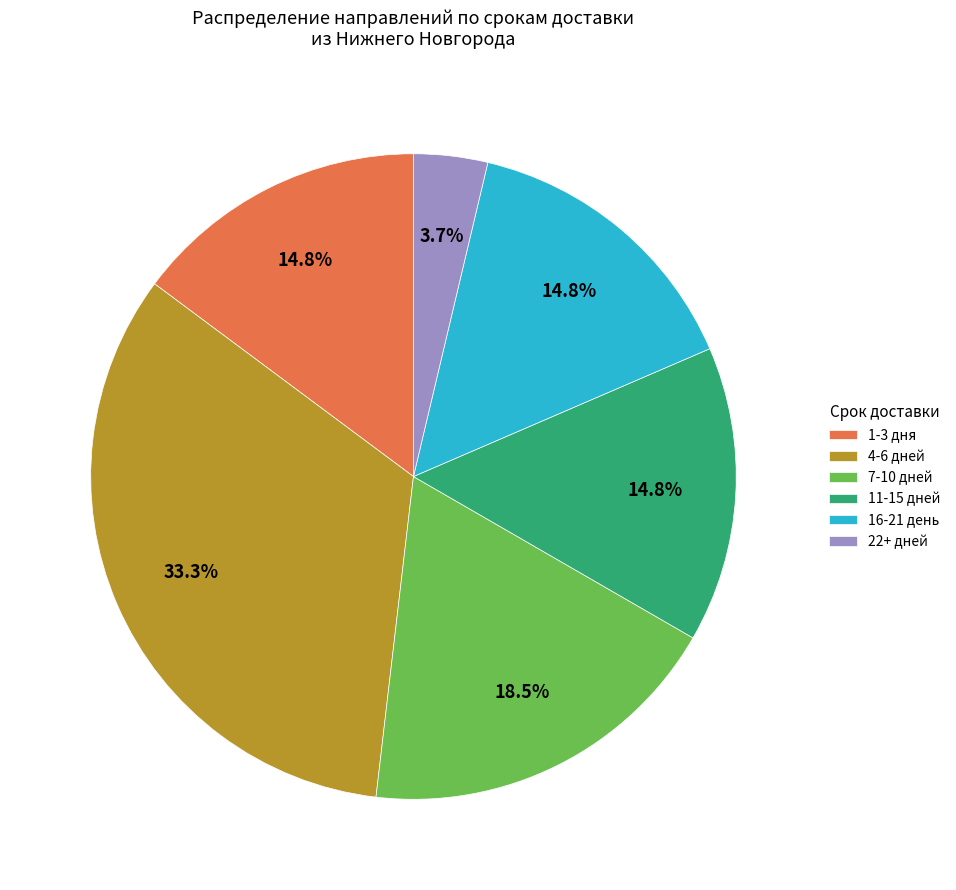

Which has a higher value, 22+ дней or 11-15 дней?

11-15 дней